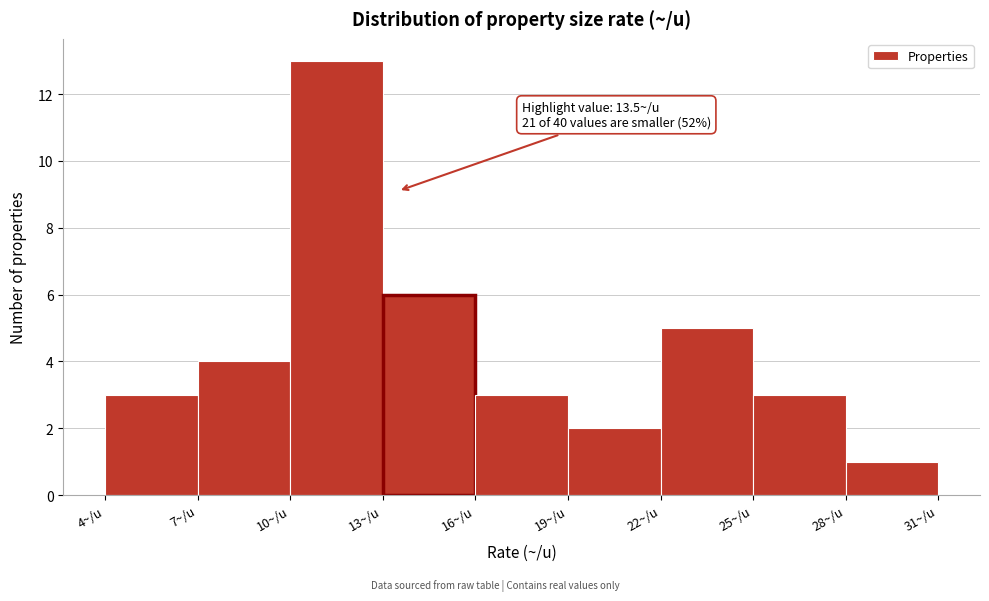

Over which range of the x-axis is the bar tallest?

10 to 13